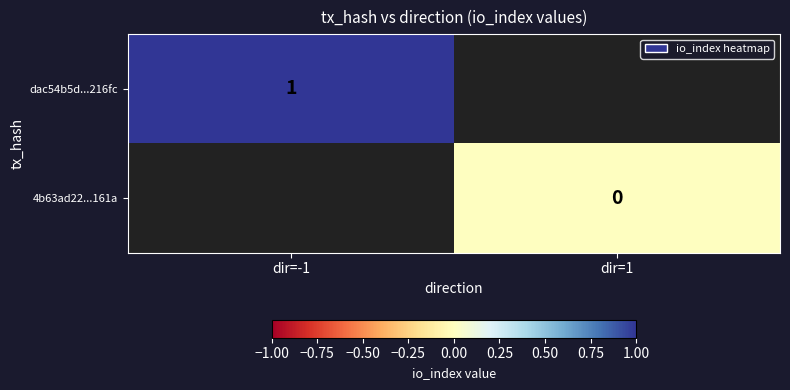

Which label corresponds to the largest value in the chart?

dir=-1